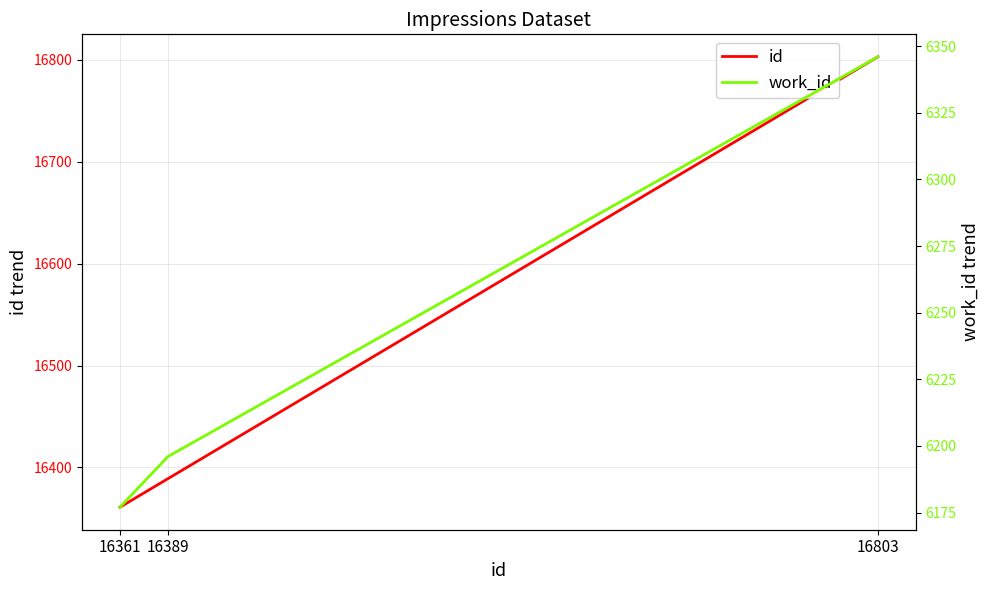

List the series in order of their overall mean, highest first.

id, work_id